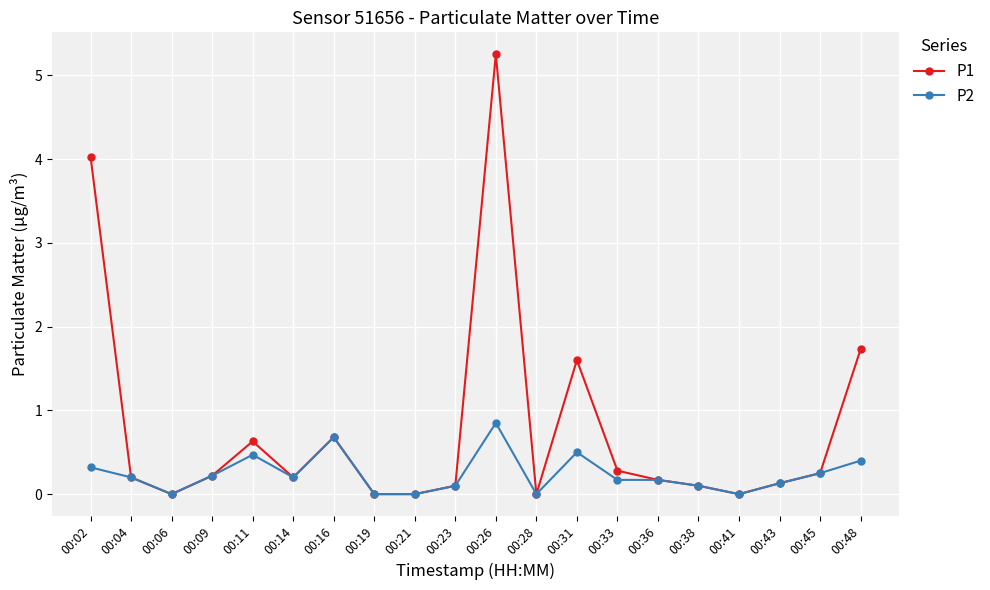

What is the value of the P1 point at the 13th from the left?

1.6